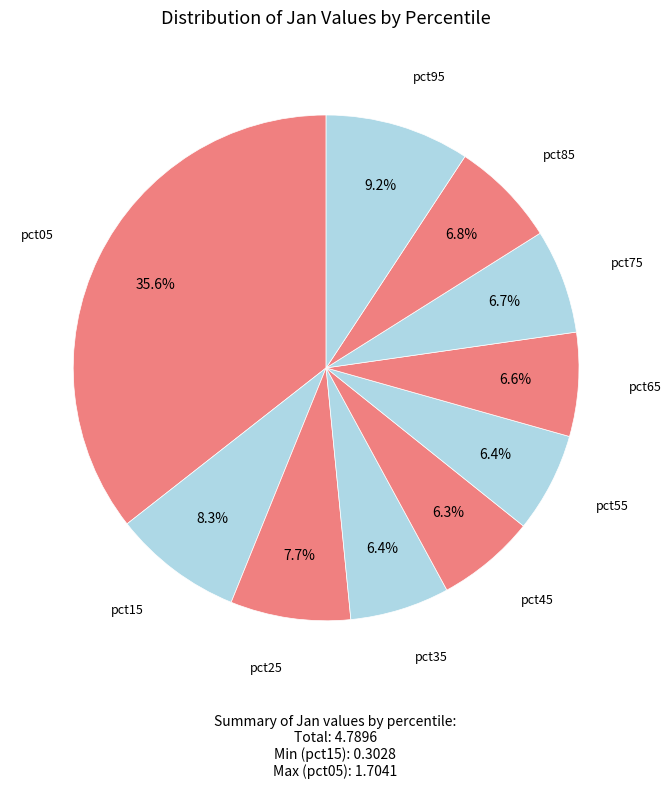

Count the number of slices in the pie.

10